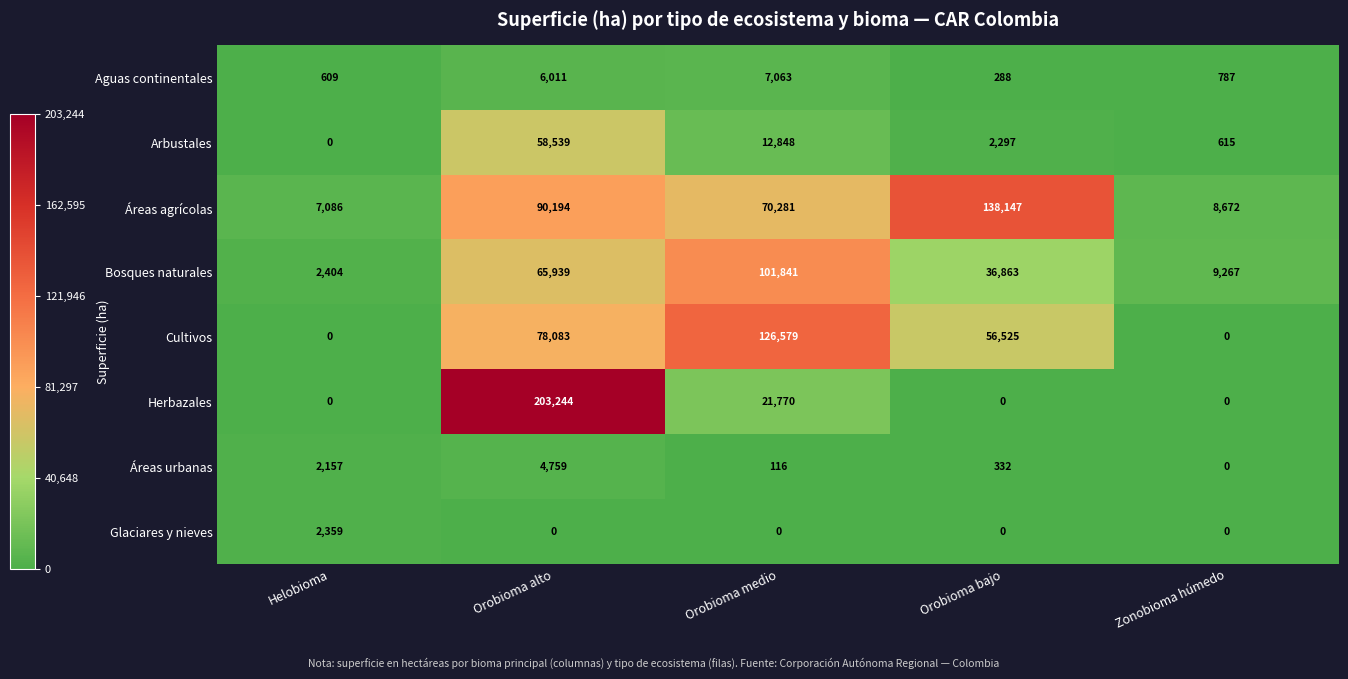

At which category is the sum across all series the highest?

Orobioma alto